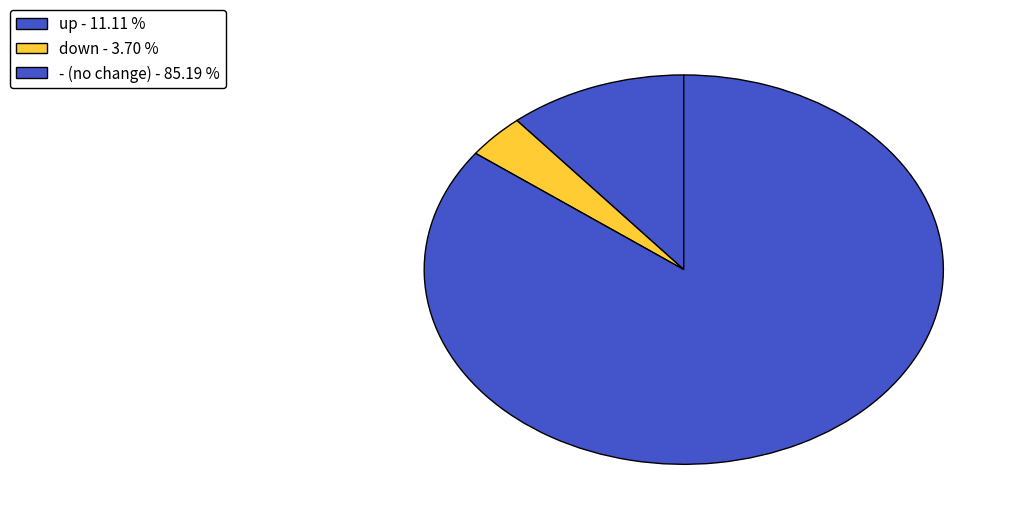

To the nearest percent, what is the difference between the largest and smallest slice percentages?

81%